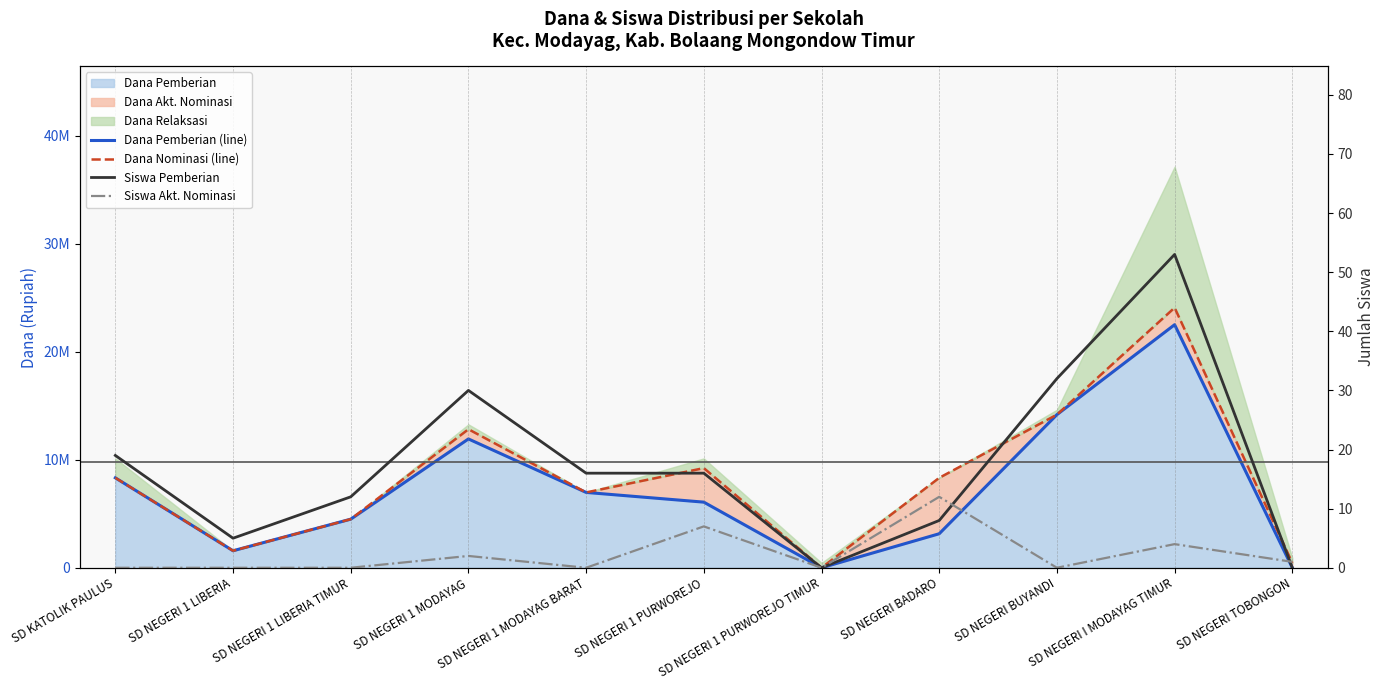

Rank the series at SD NEGERI 1 MODAYAG from lowest to highest value.

Siswa Akt. Nominasi, Siswa Pemberian, Dana Pemberian (line), Dana Nominasi (line)